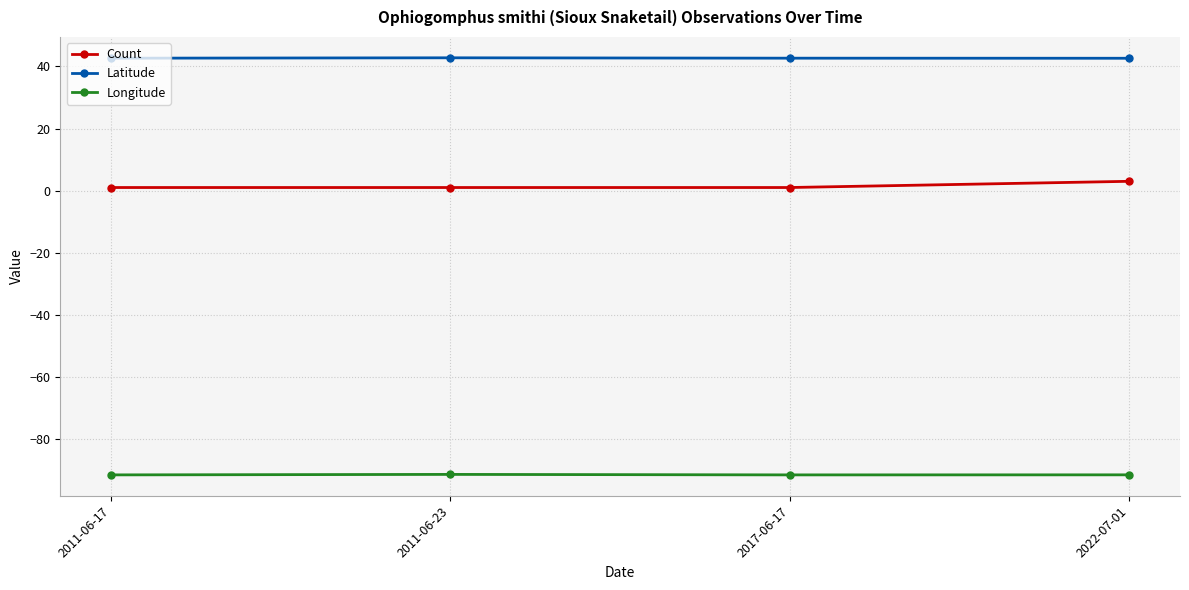

In Latitude, how many points are higher than both neighbors (excluding endpoints)?

1